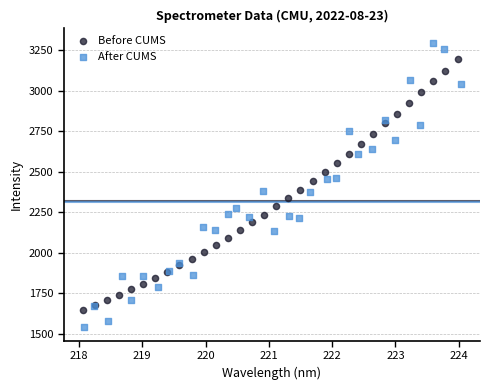

Which series contains the lowest Y value?

After CUMS